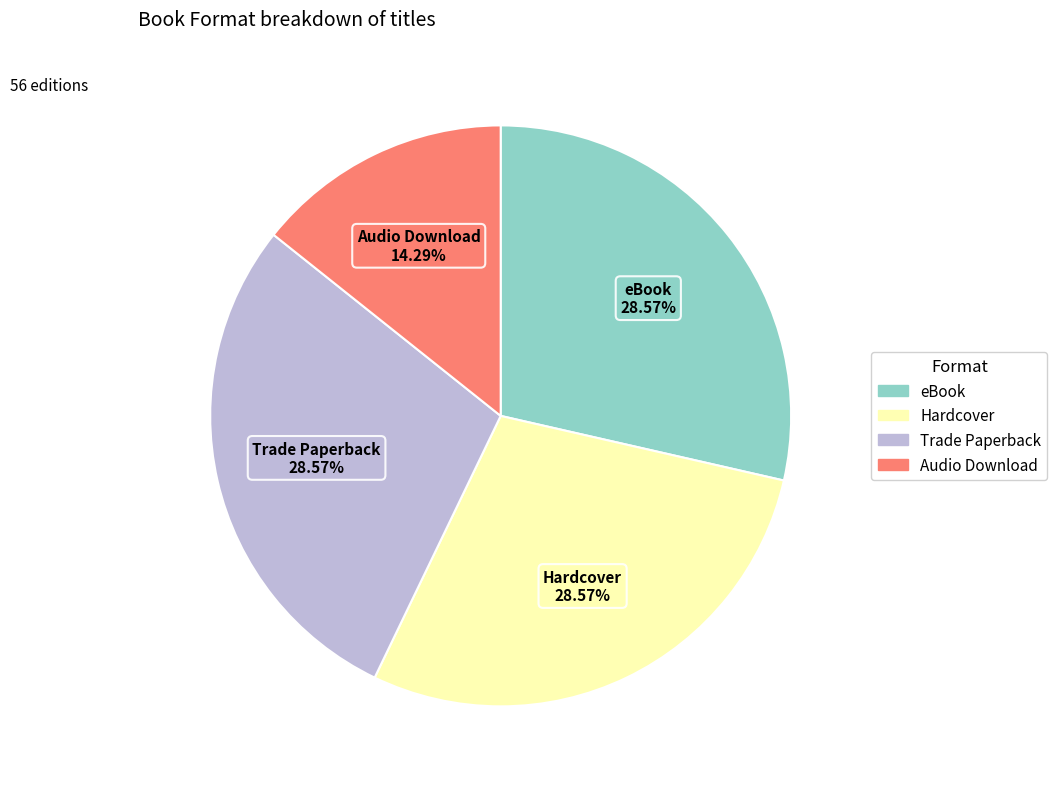

What percentage do Audio Download and Trade Paperback together represent?

42.9%